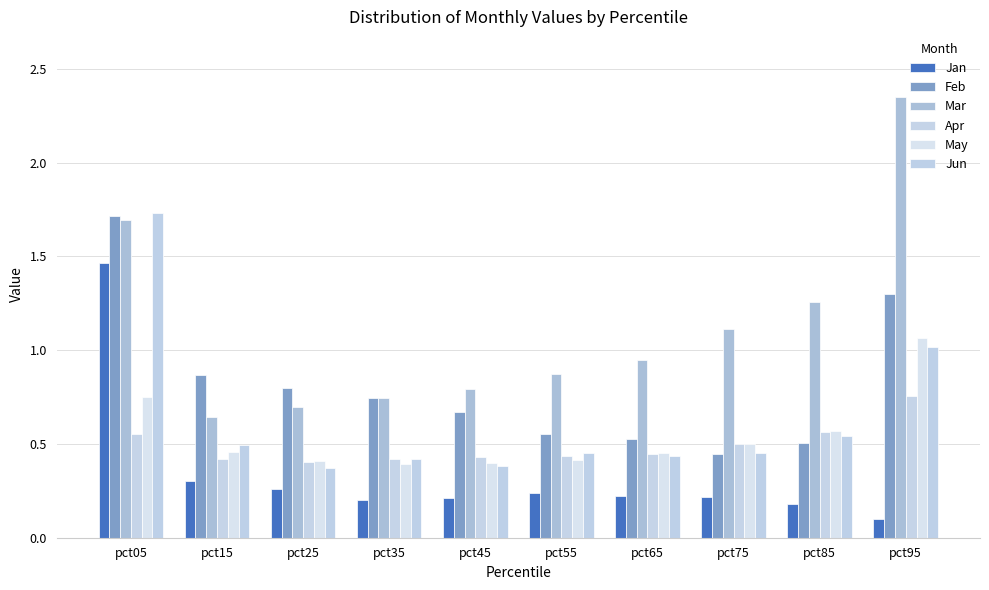

How many categories are shown in the chart?

10